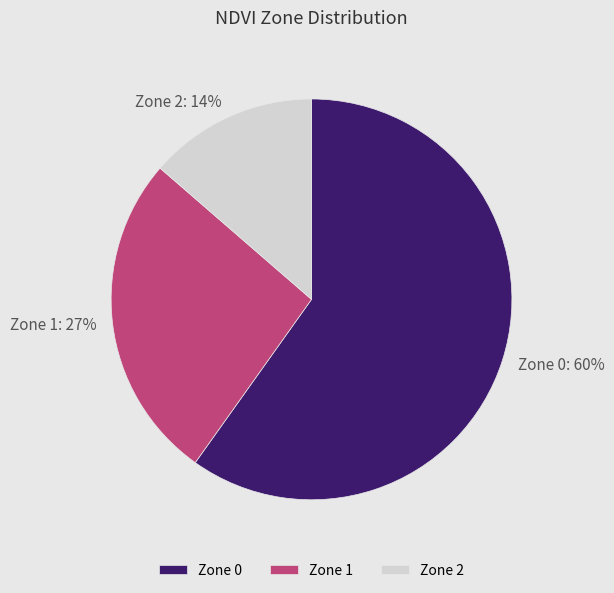

Does Zone 0: 60% represent more than half of the total?

Yes